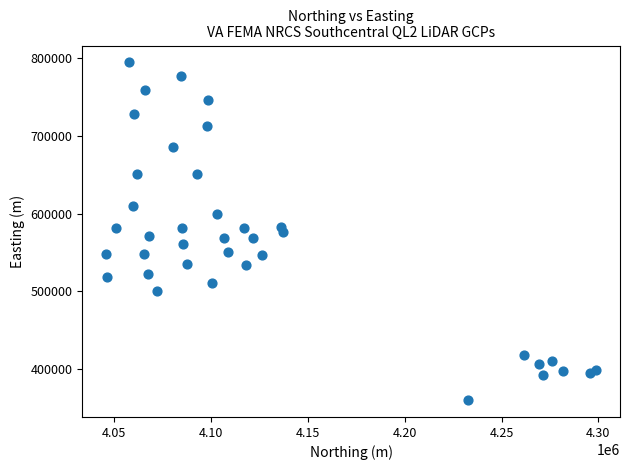

What is the range of X values (max minus min)?

252620.4